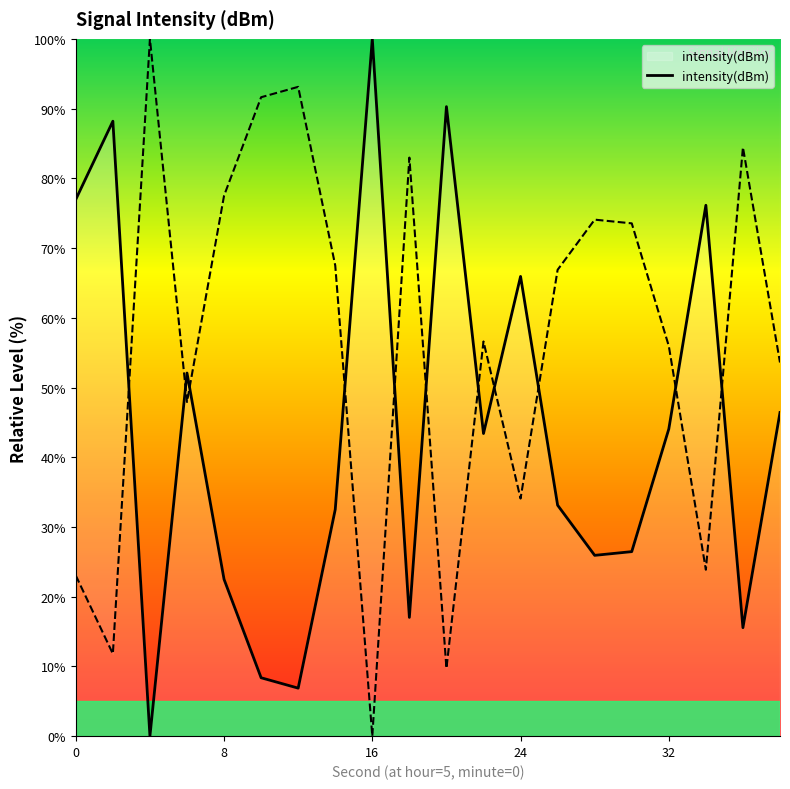

What is the sum of all values?

1128.2